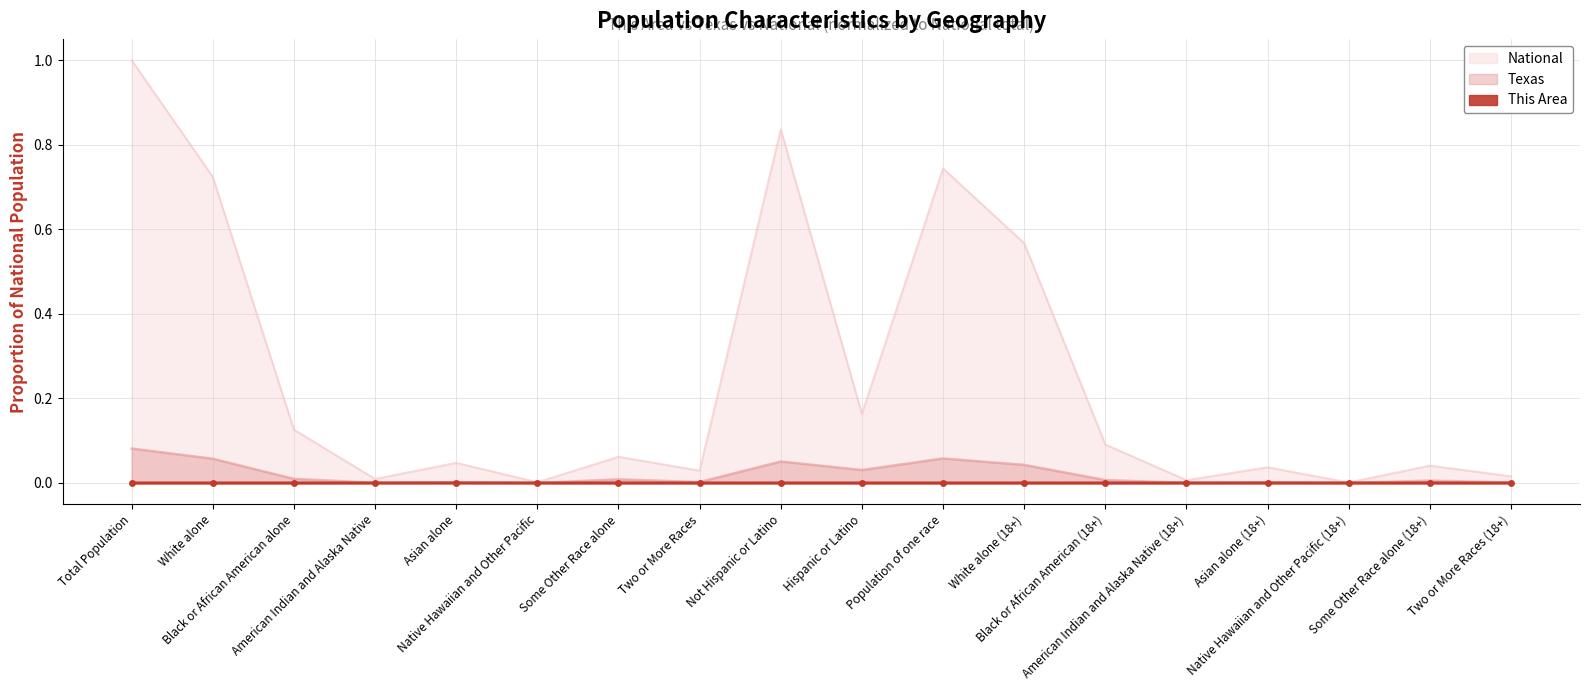

What are all the series names shown in the legend?

This Area, Texas, National